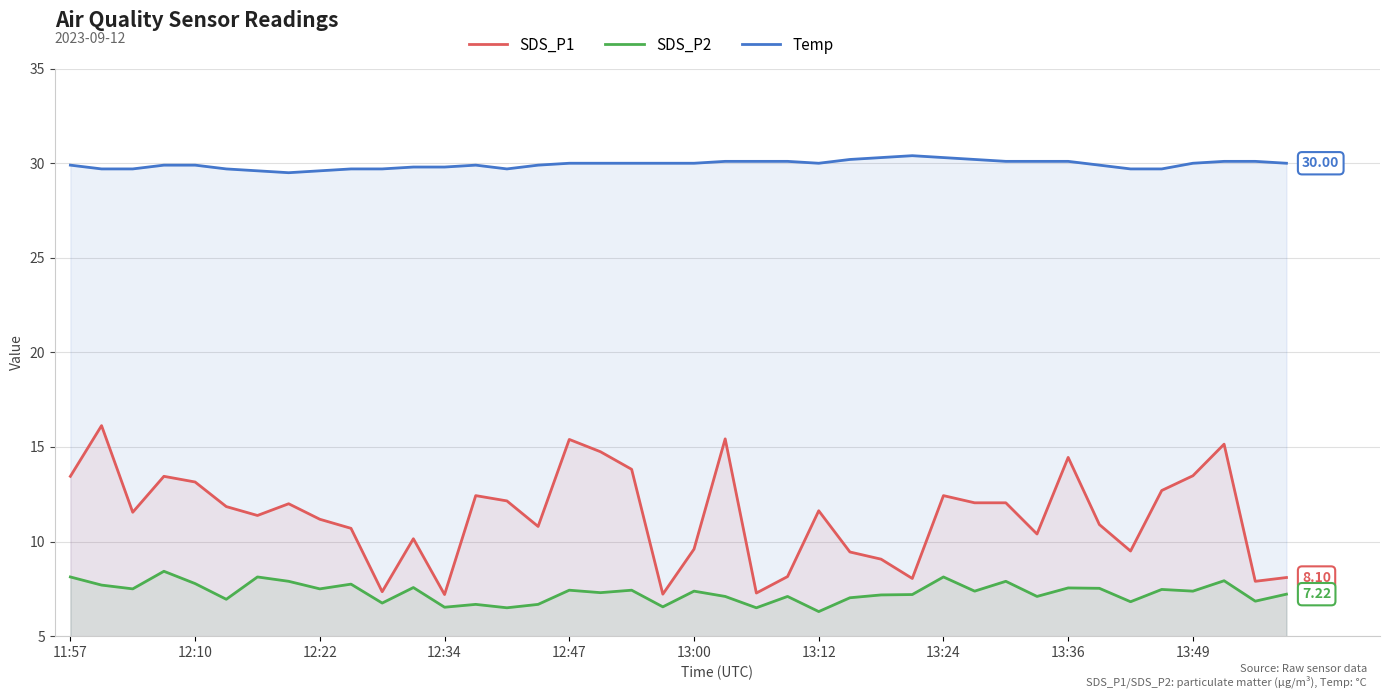

Read the SDS_P1 value at 15.

10.8